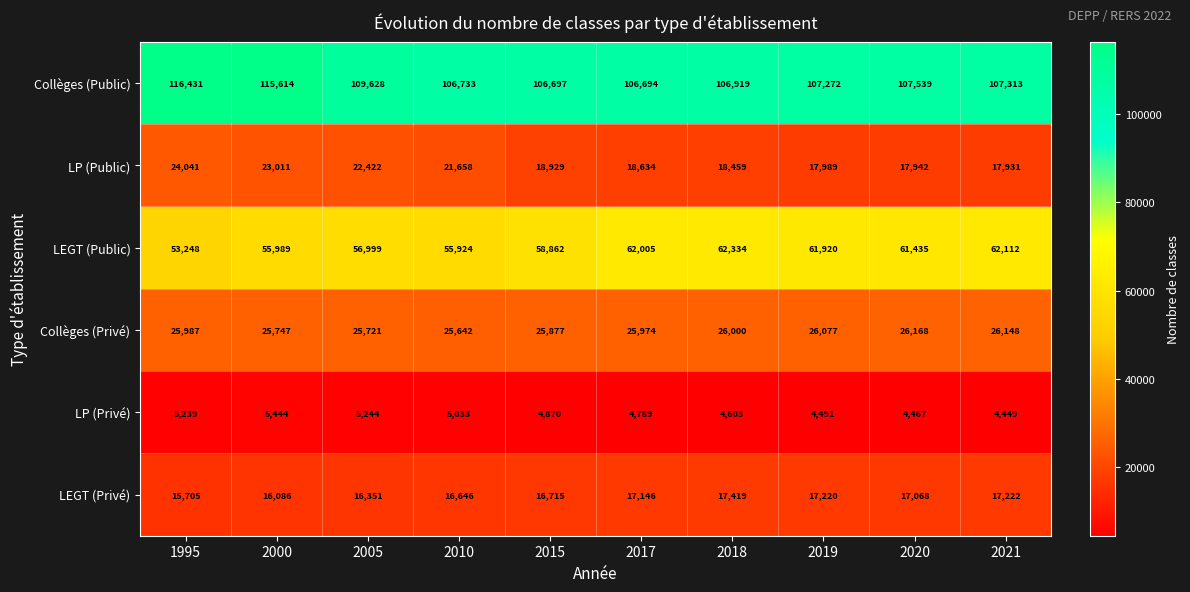

Where does the LP (Public) series first go above 18929?

1995